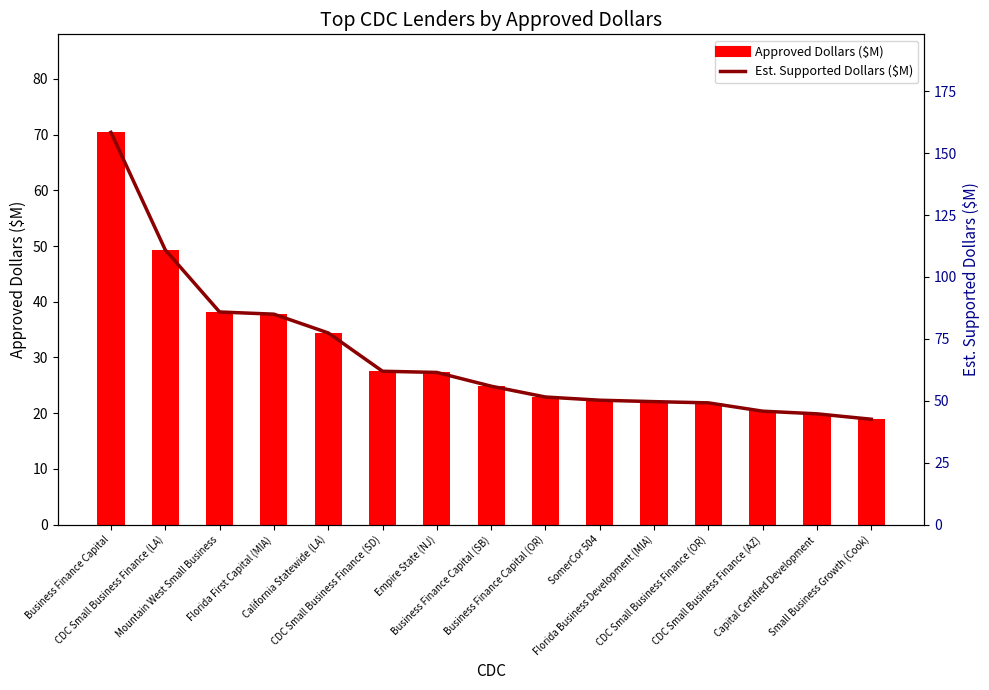

What is the total value across all series at Business Finance Capital?

228.8